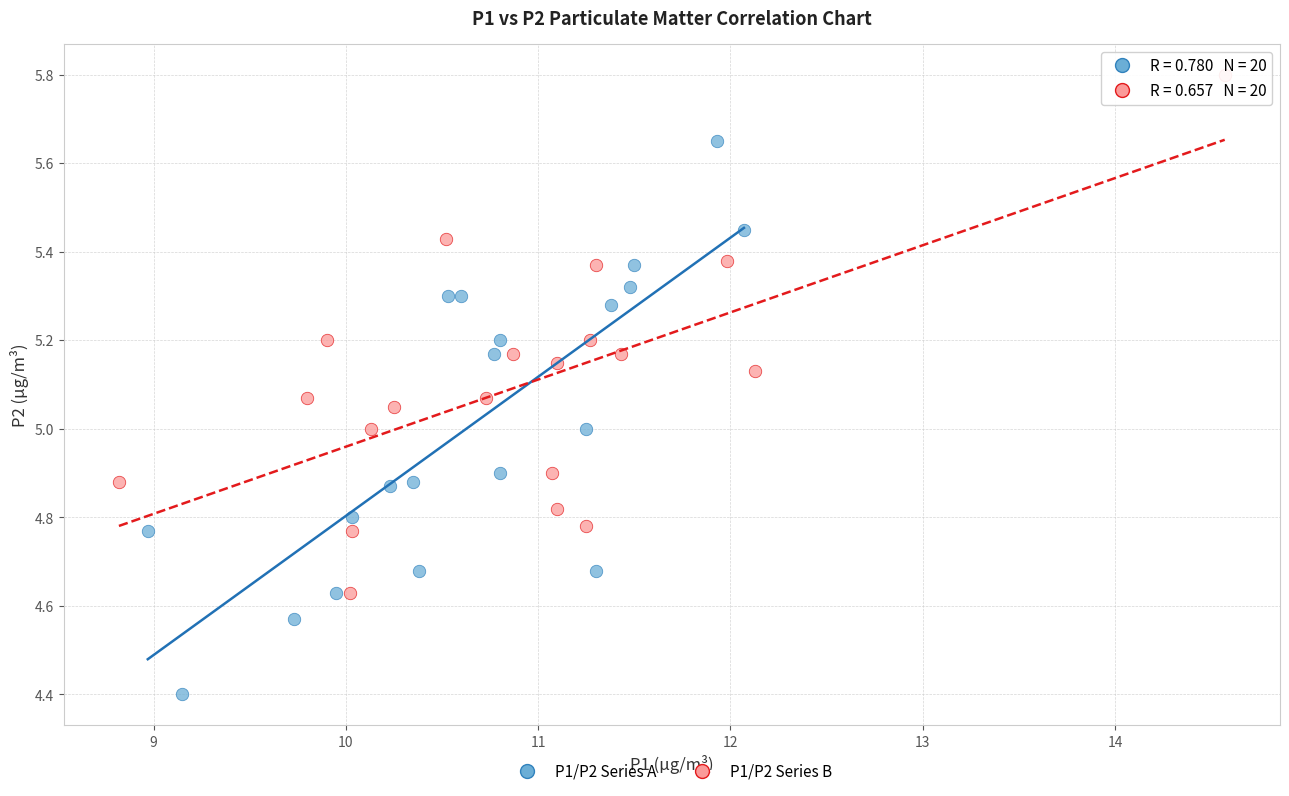

Which series has the widest spread of Y values?

P1/P2 Series A